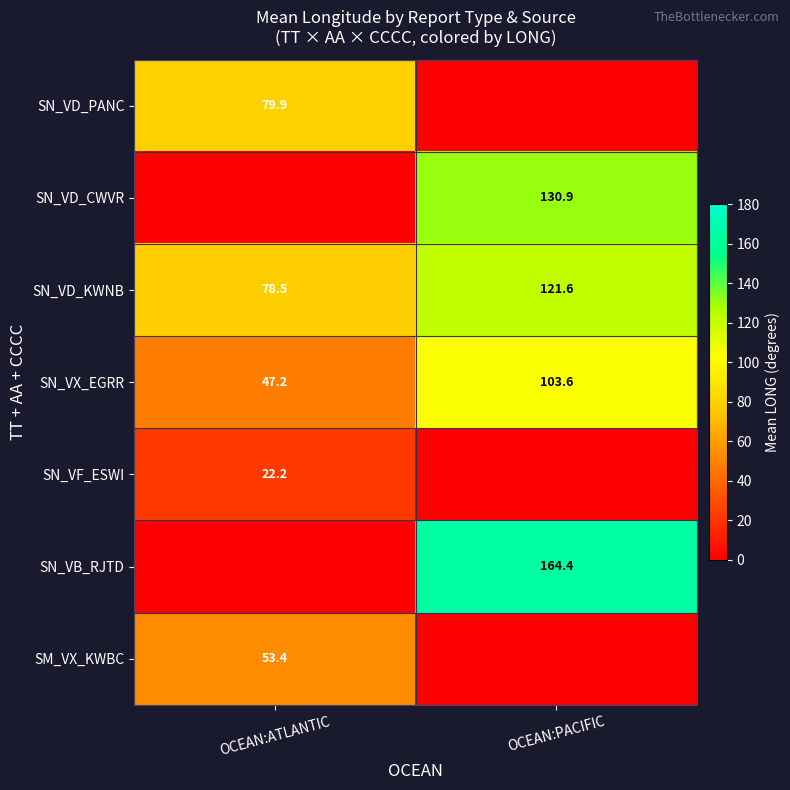

What is the greatest value displayed?

164.4